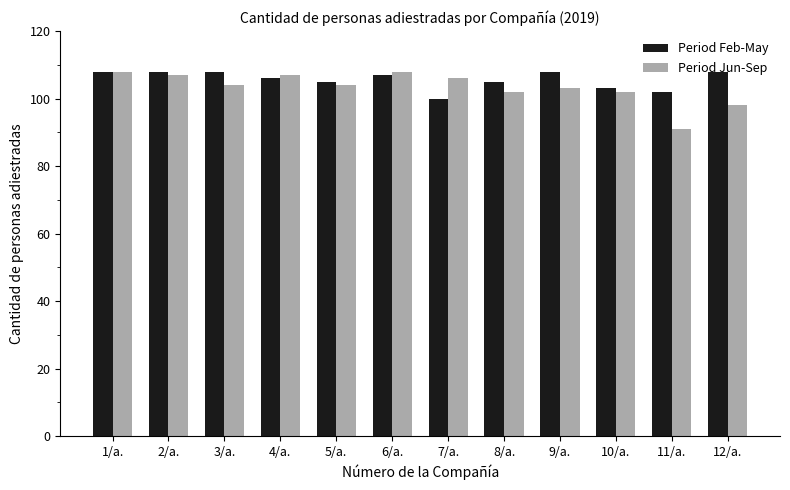

Count the number of data series in this chart.

2